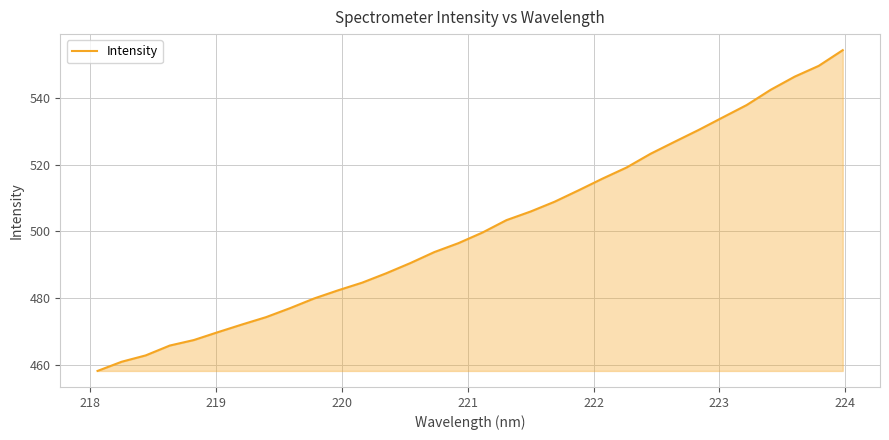

What is the maximum value shown in the chart?

554.2